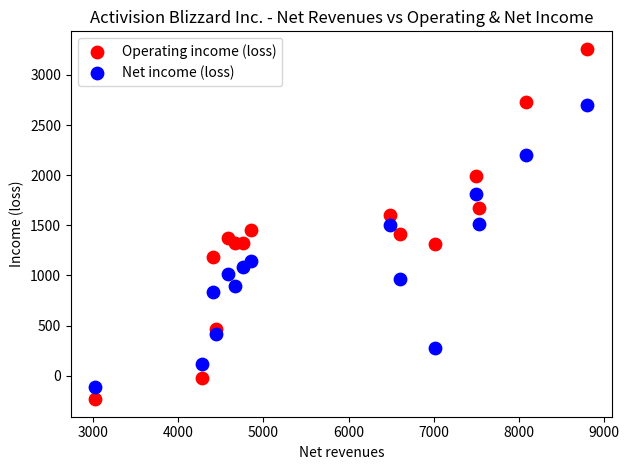

What is the X range (max minus min) for the scatter plot?

5777